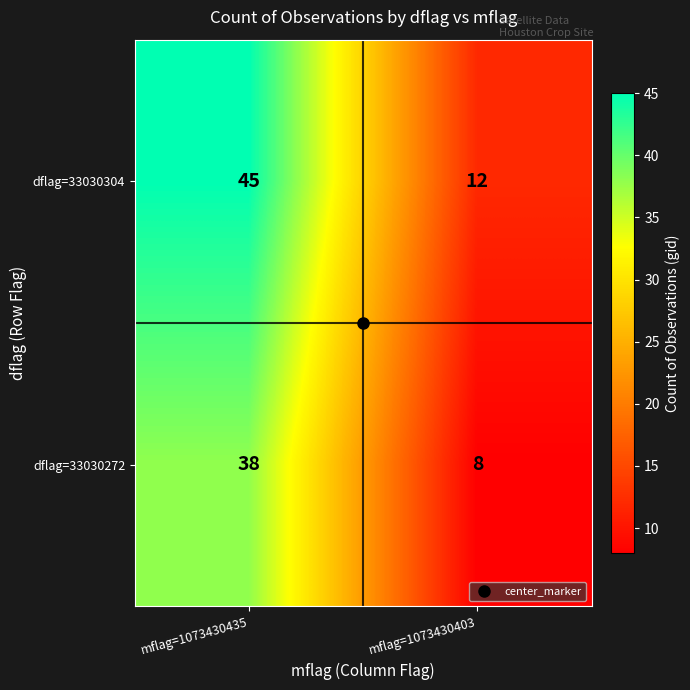

What value does the dflag=33030304 series have at mflag=1073430403, to the nearest 10?

10